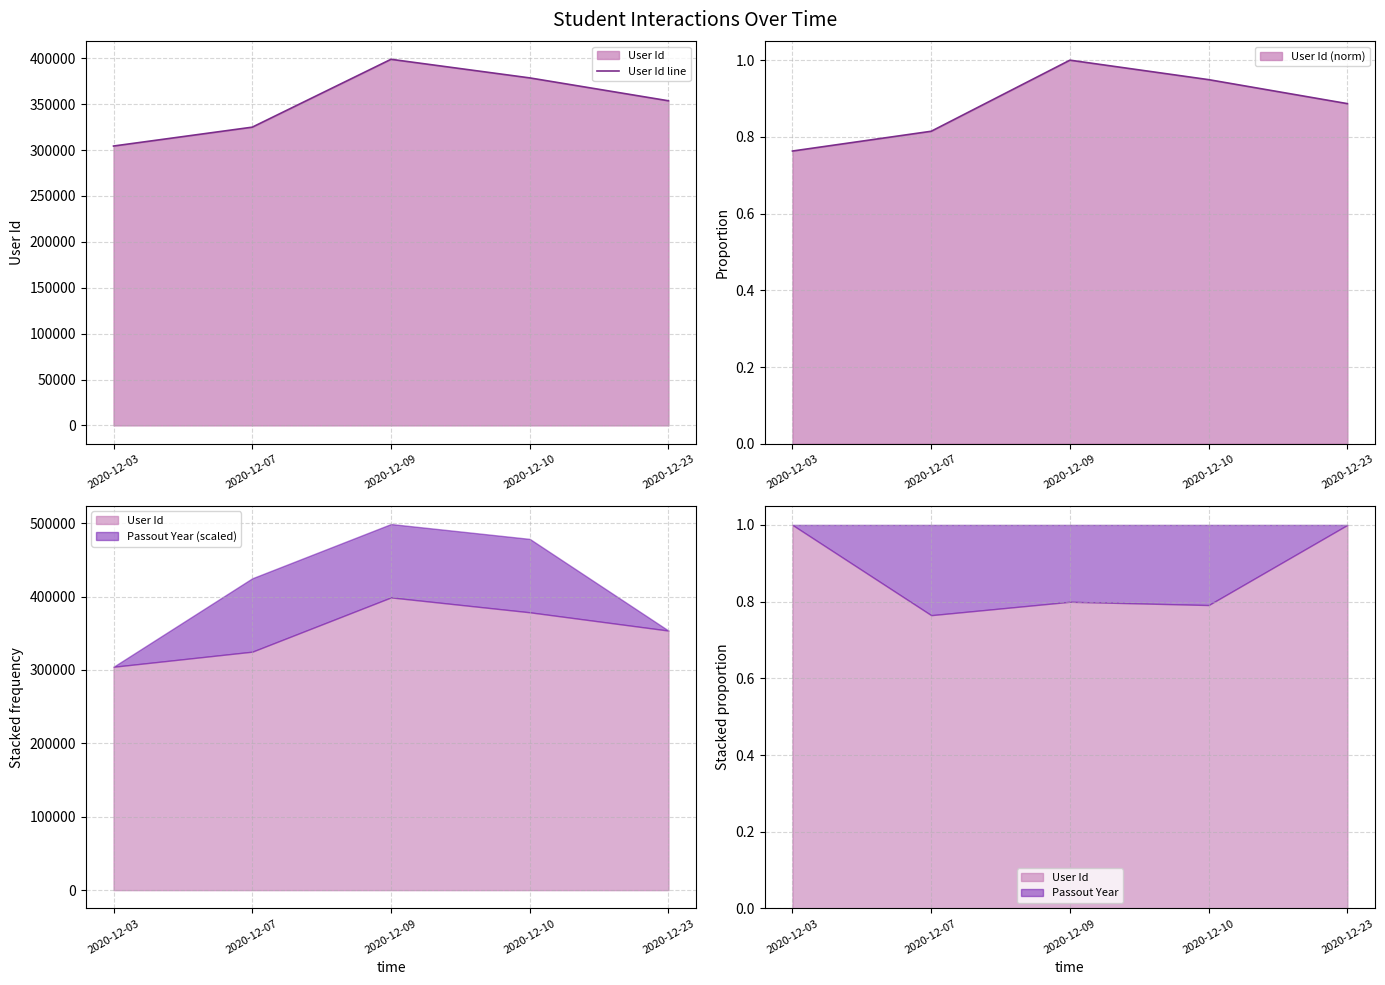

Count the values in the range 324927 to 378607.

3